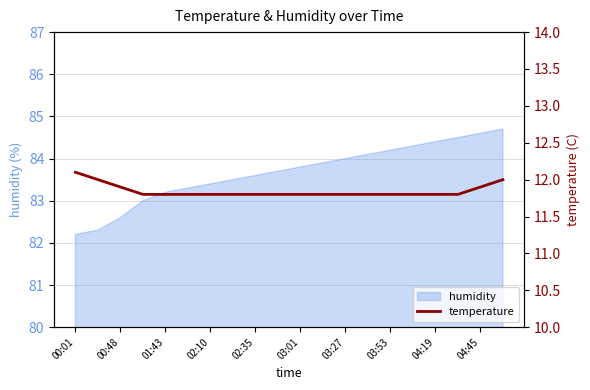

True or false: the data has more than 2 interior local peaks.

False